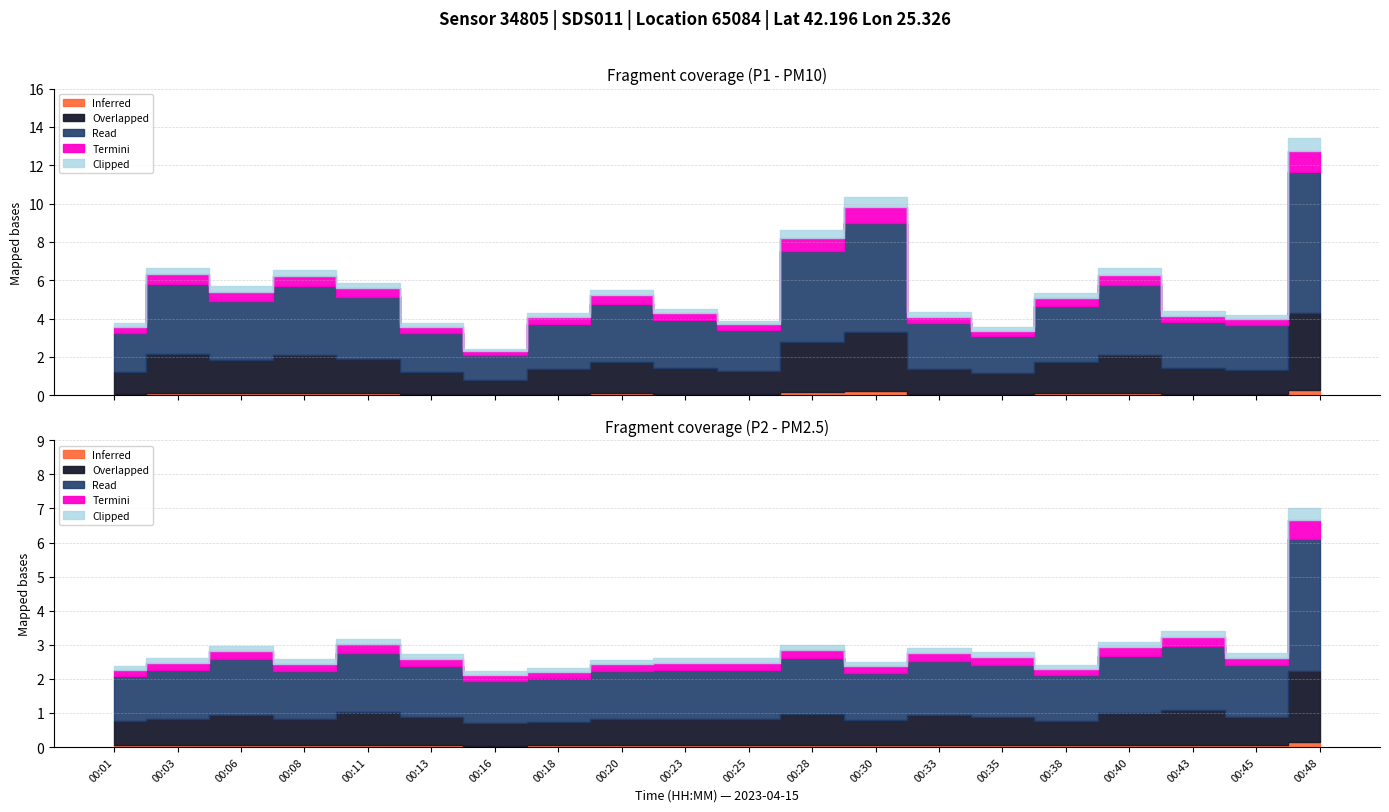

Is it true that P1 equals 1.7 at 04:00?

False